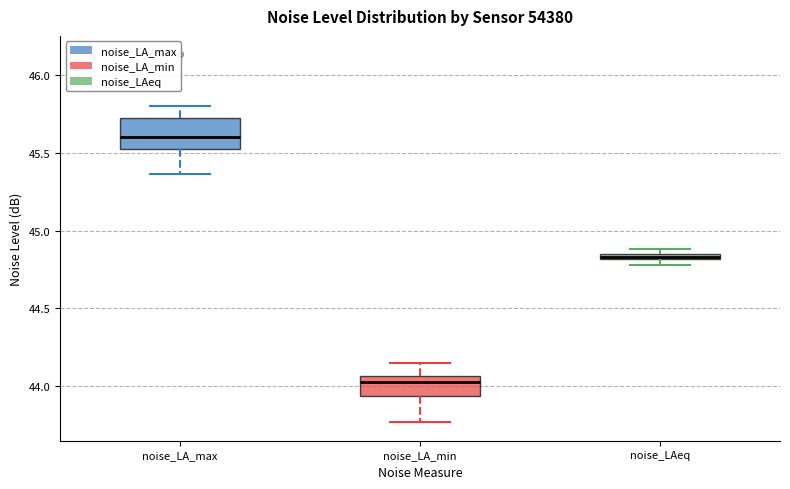

Which box is the tallest, from its lower edge to its upper edge?

noise_LA_max